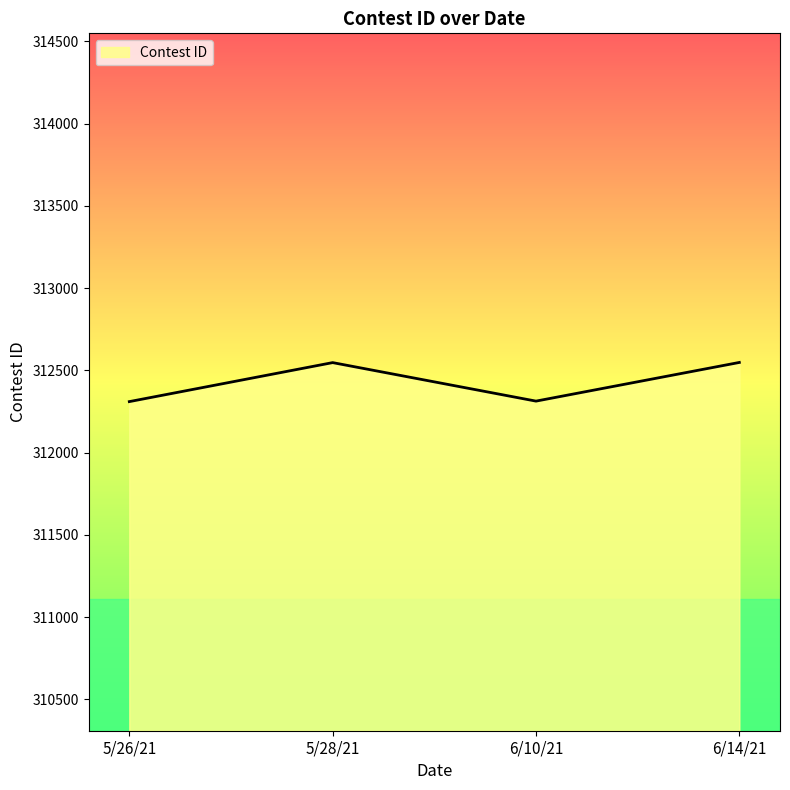

What is the change in value from 5/26/21 to 5/28/21?

+237